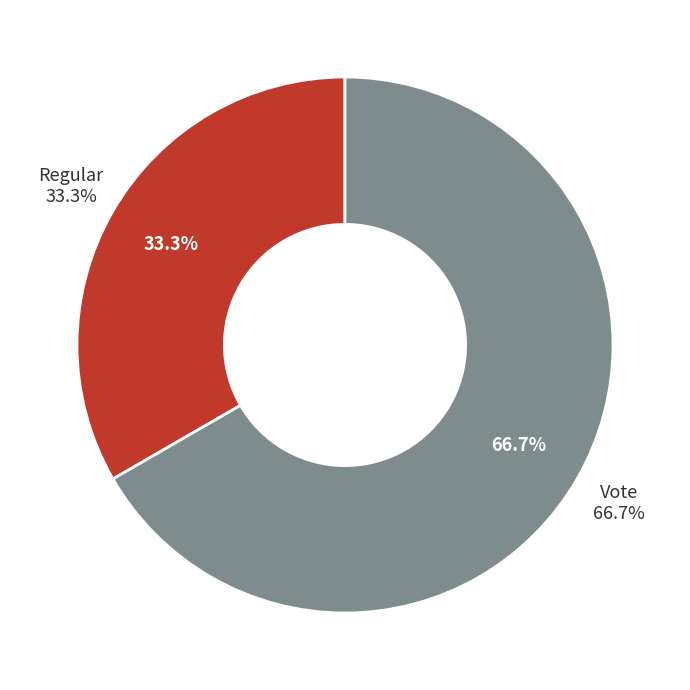

What percentage is the Vote slice, to the nearest percent?

67%